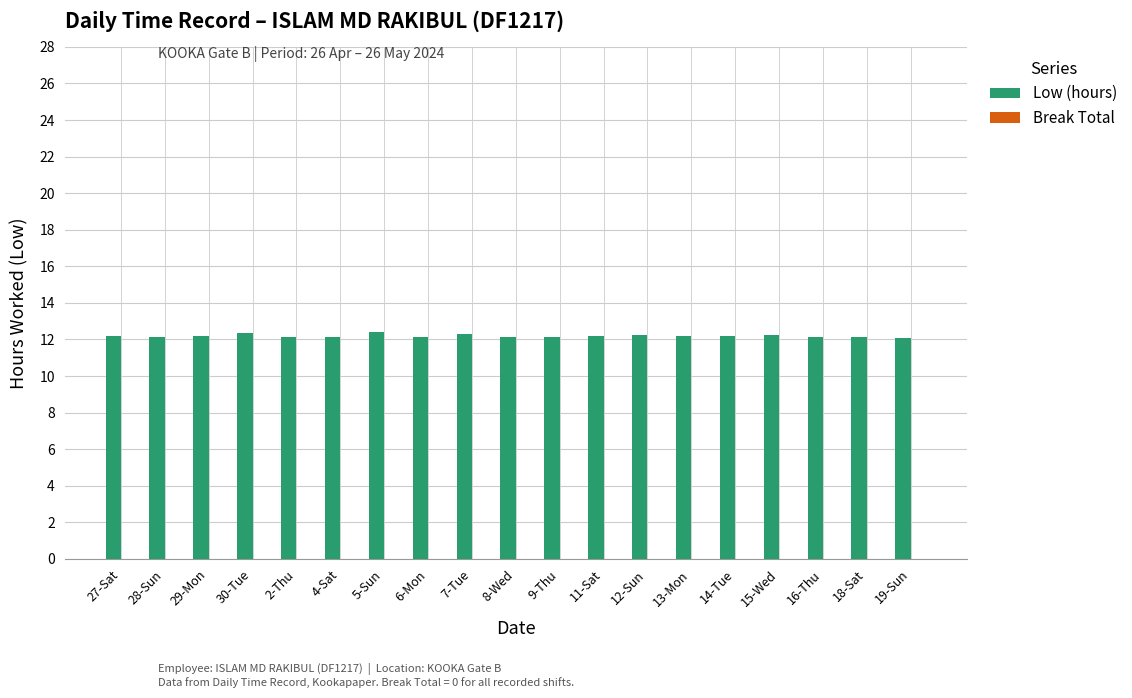

What is the average value?

12.2